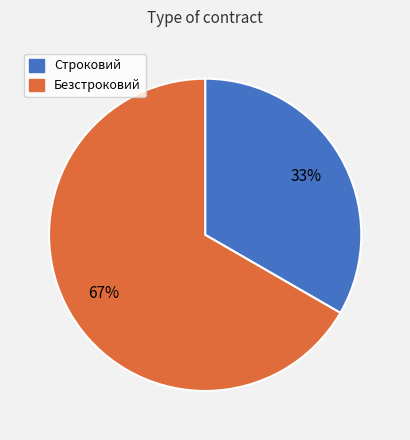

Which slice is the largest?

Безстроковий